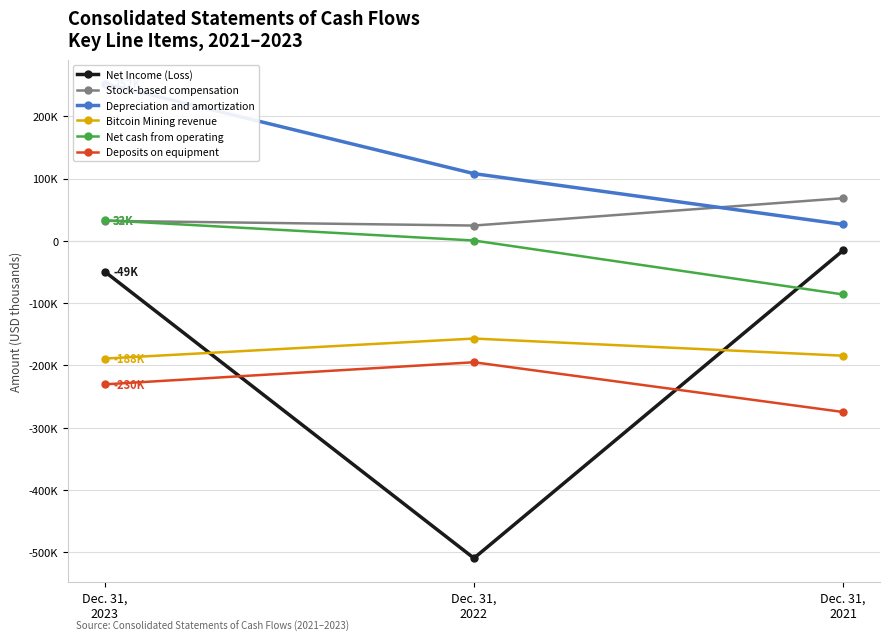

Which series has the largest total across all categories?

Depreciation and amortization